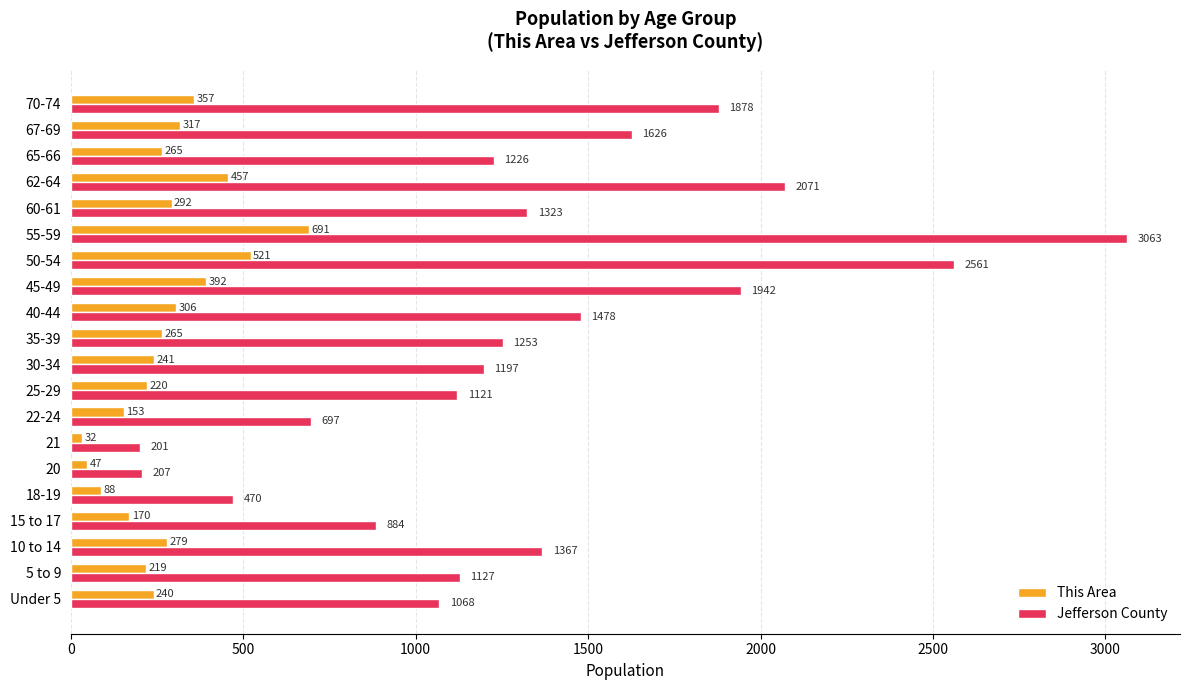

Rank the series by their maximum value, from lowest to highest.

This Area, Jefferson County